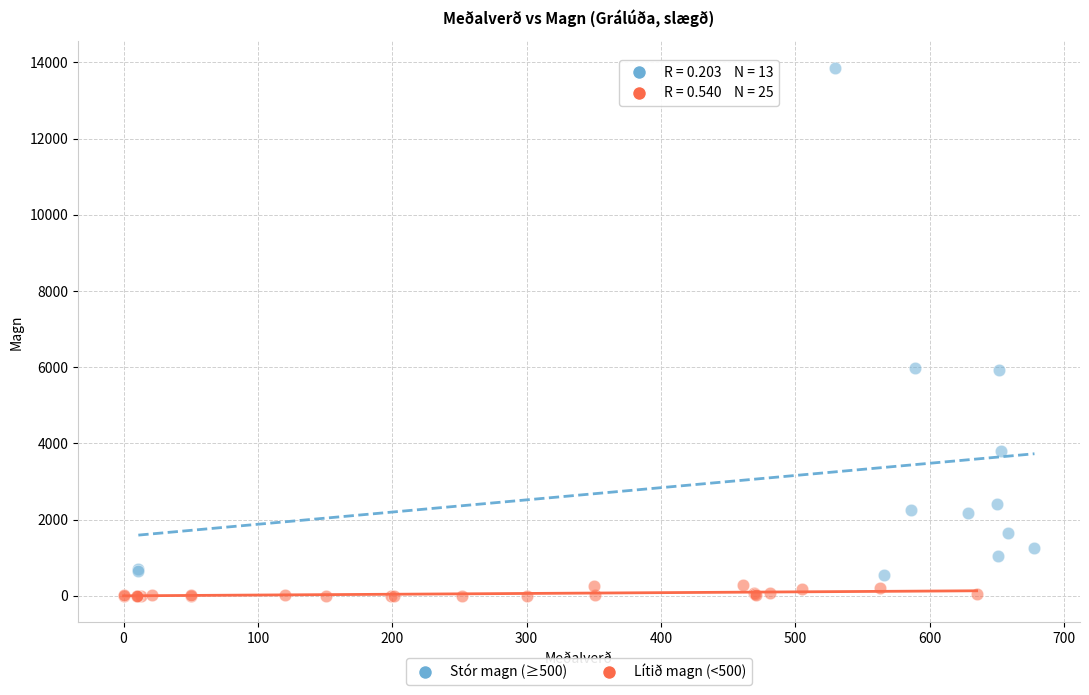

Which series reaches the maximum Y coordinate?

Stór magn (≥500)